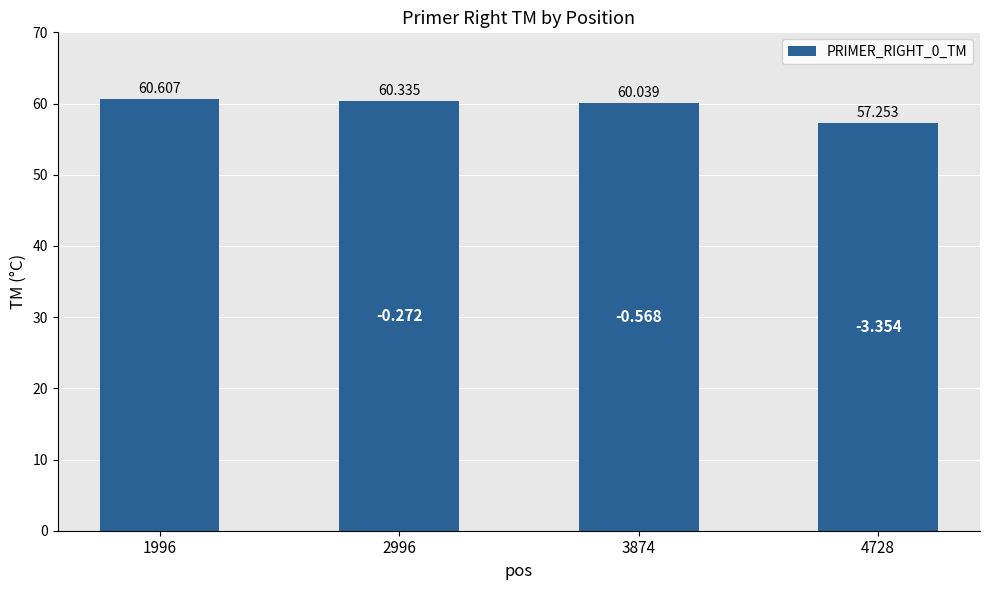

Reading right to left, extract all data points from this chart.

4728=57.3	3874=60.0	2996=60.3	1996=60.6